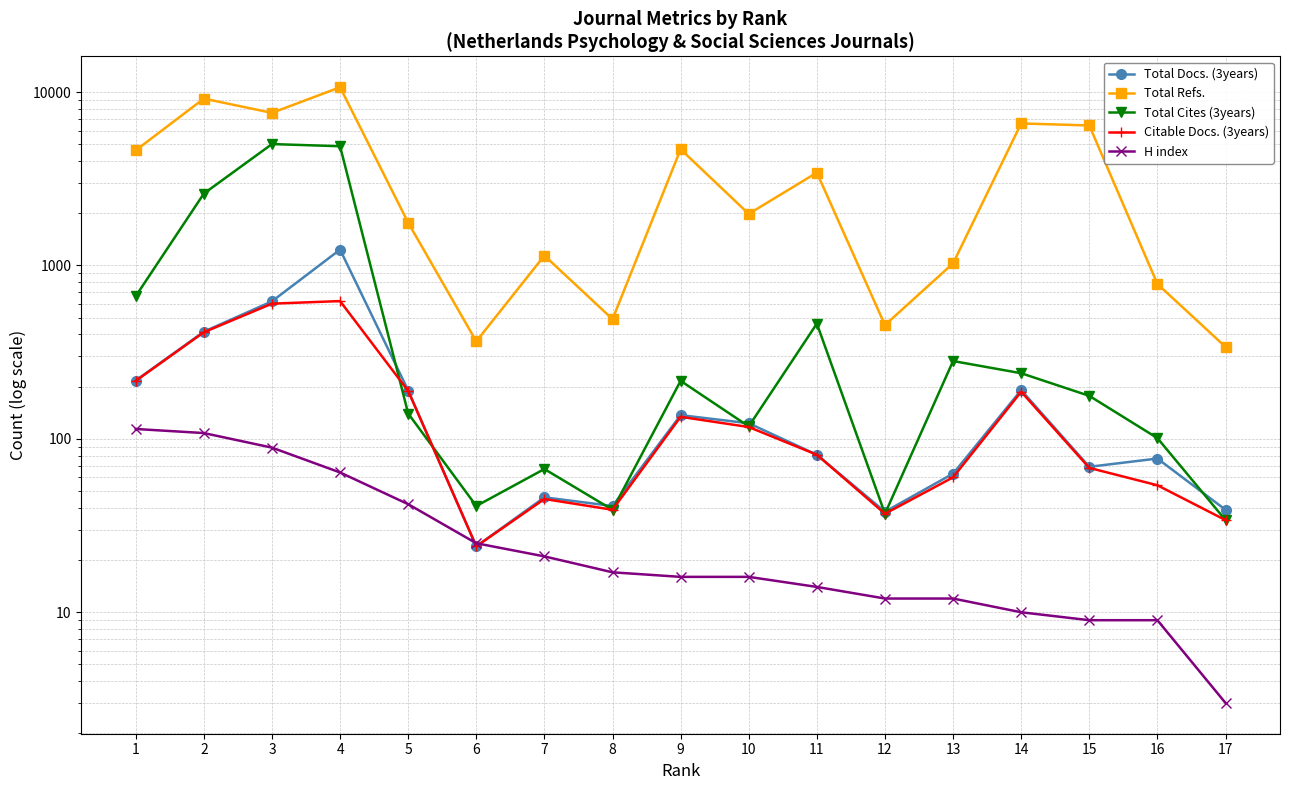

What are all the series names shown in the legend?

Total Docs. (3years), Total Refs., Total Cites (3years), Citable Docs. (3years), H index